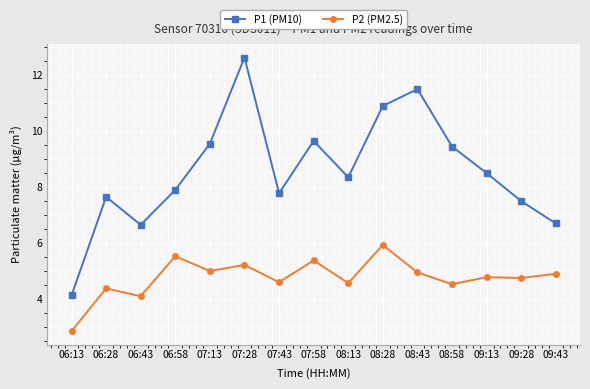

The P2 (PM2.5) series shows 6.9 at 09:28. True or false?

False